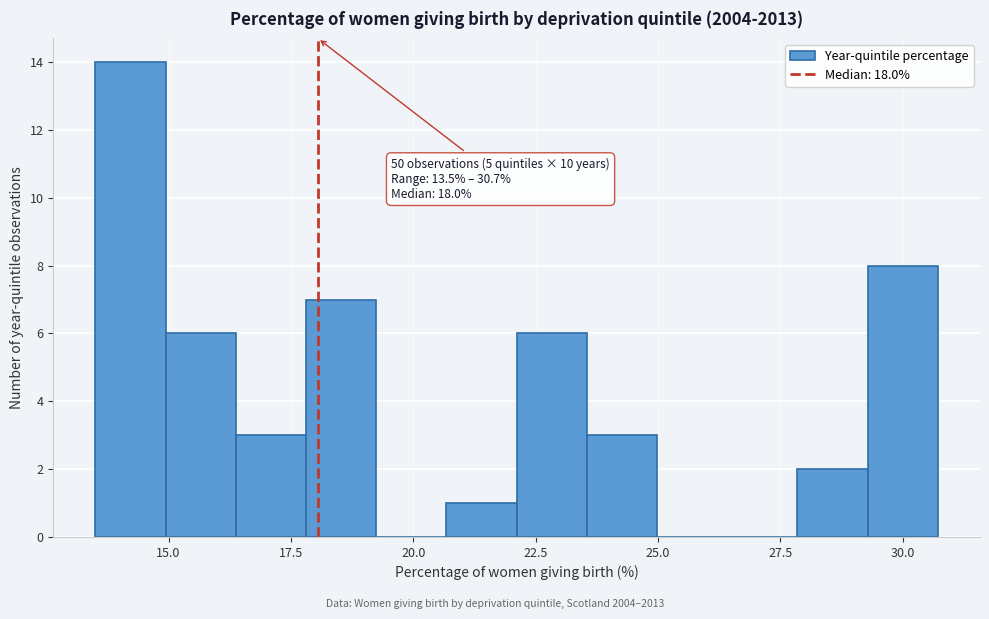

Around what value on the x-axis is the tallest bar? Give the approximate position of its centre, as read against the axis.

14.0